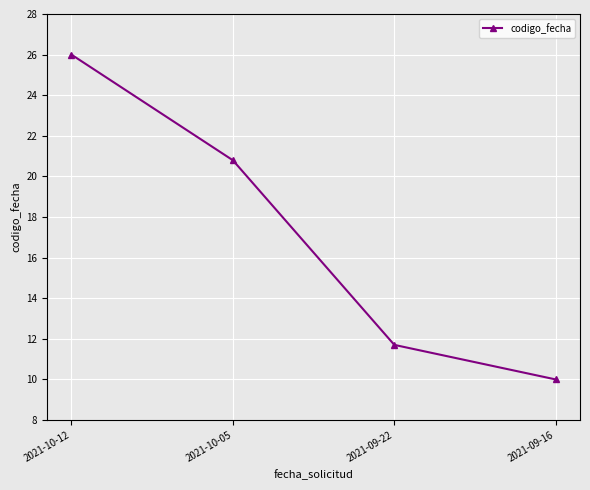

What is the difference between the maximum and minimum values?

16.0